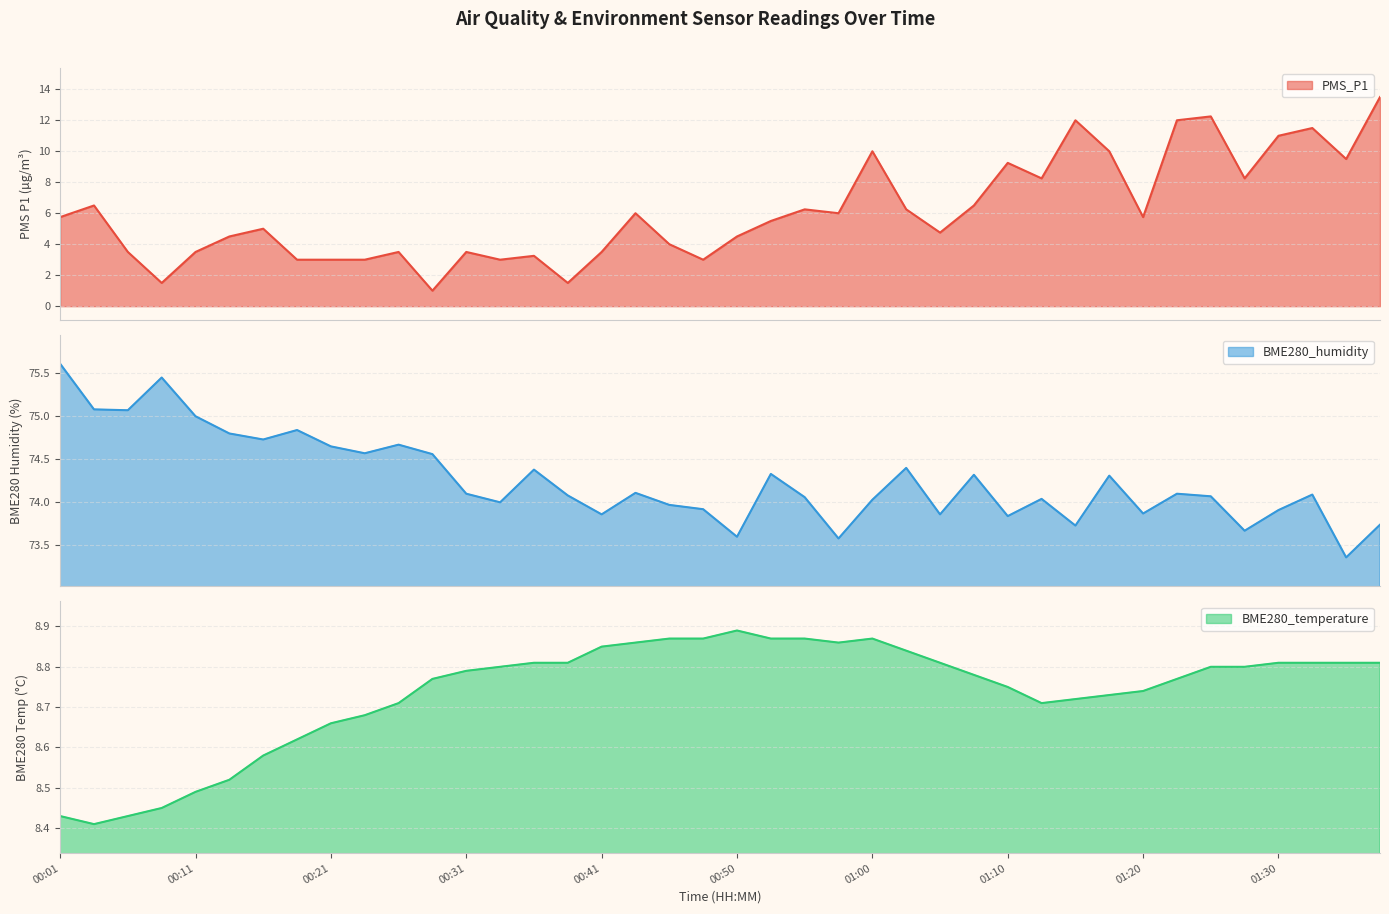

Which series has the largest range (max minus min)?

PMS_P1